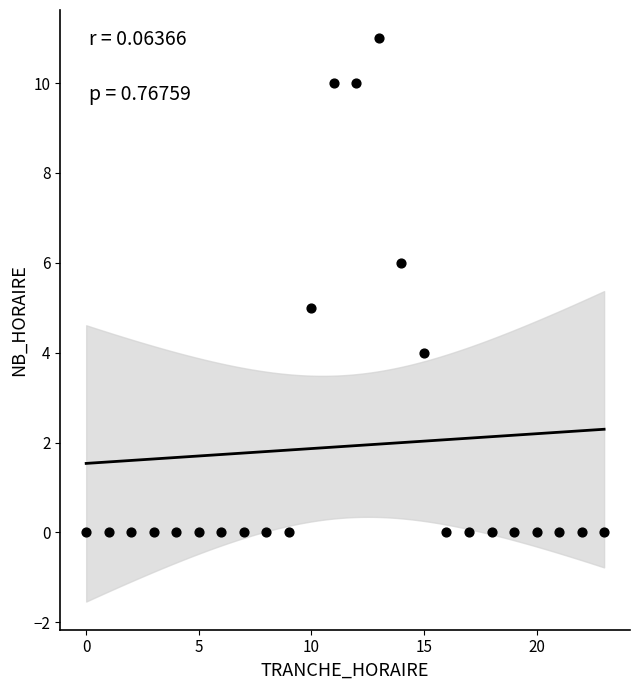

What is the range of X values (max minus min)?

23